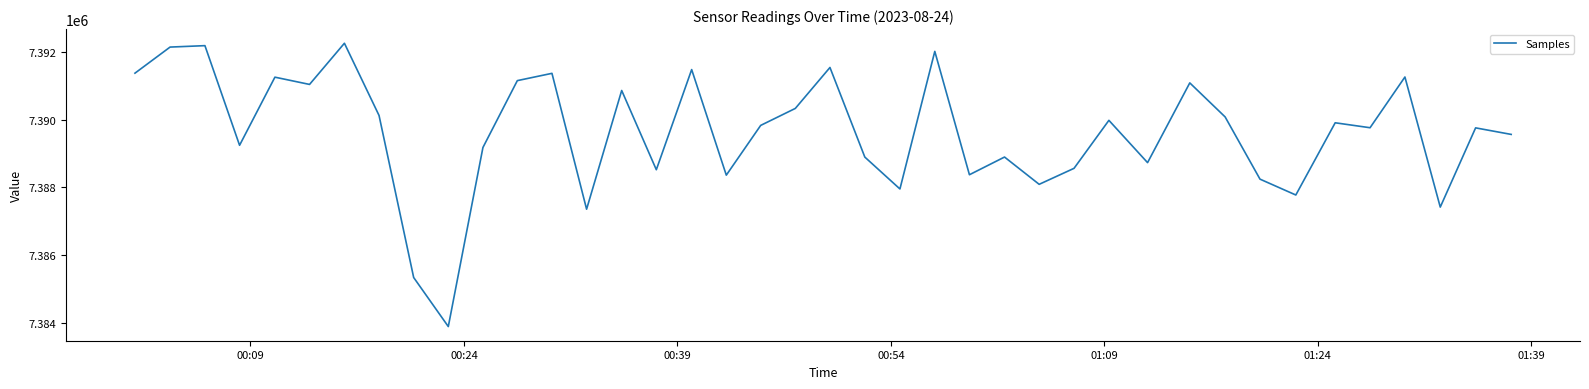

What is the difference between the maximum and minimum values?

8360